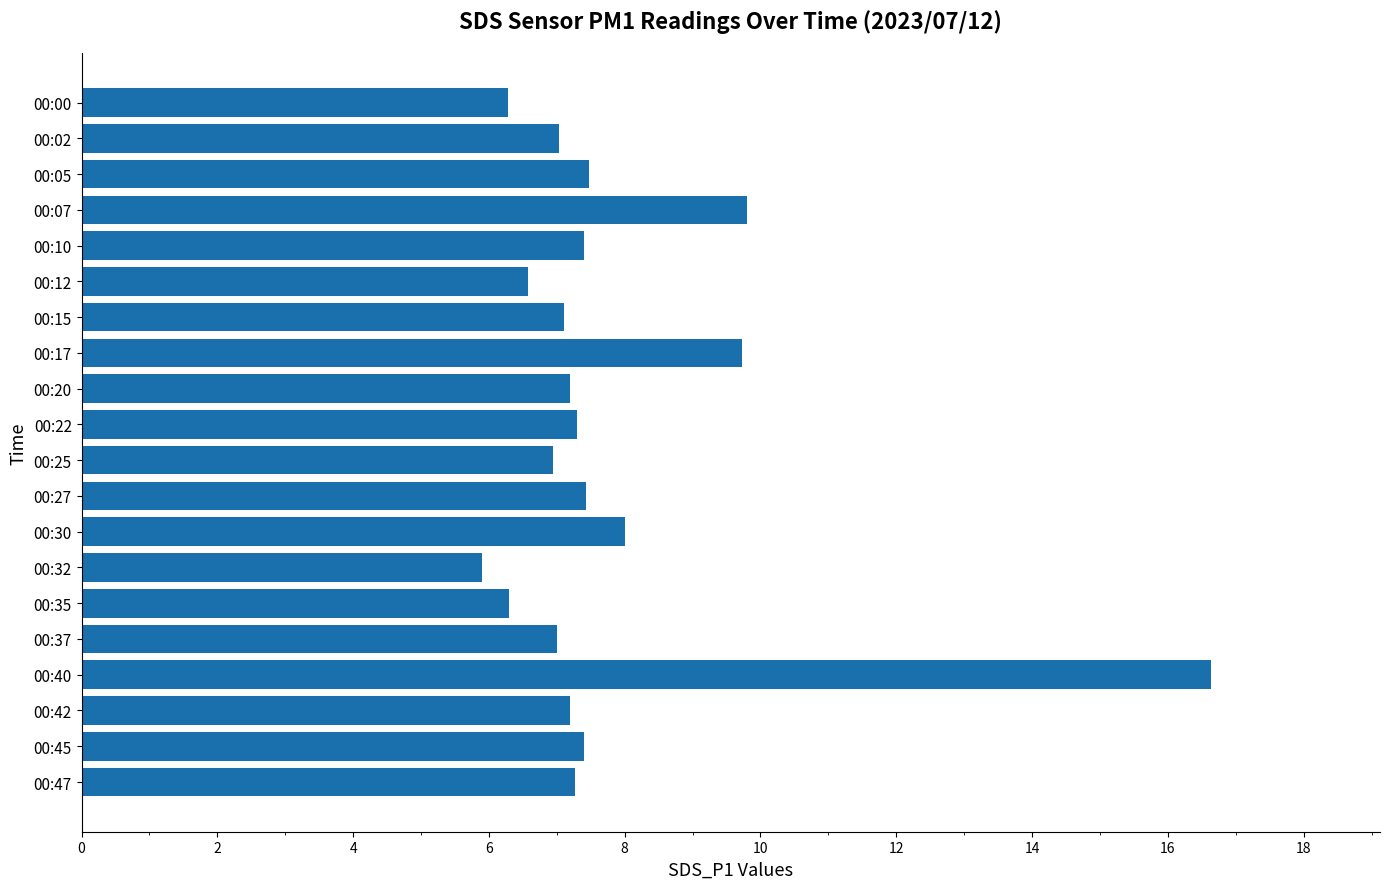

What is the change in value from 00:15 to 00:35?

-0.8